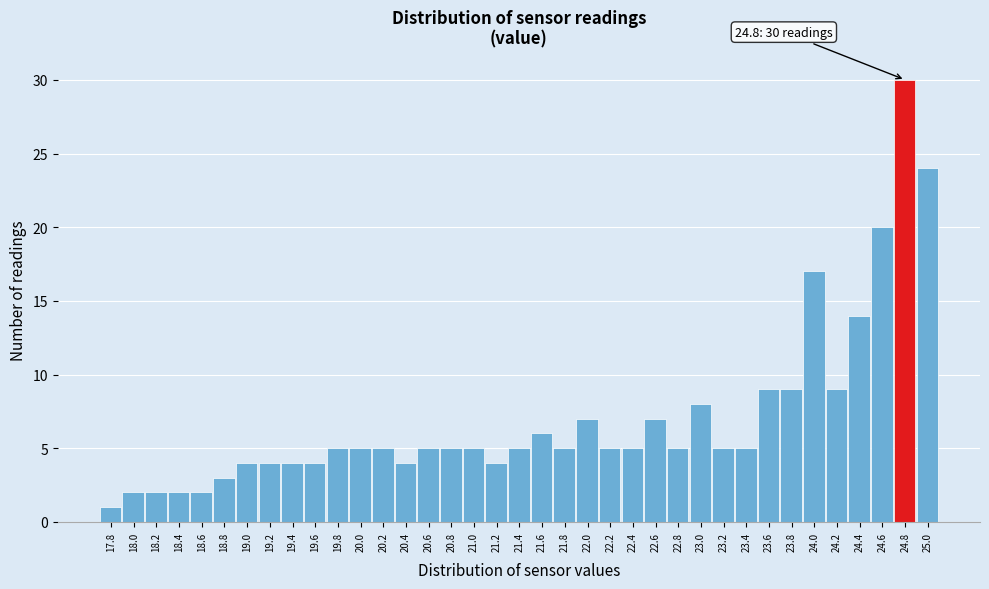

Over which range of the x-axis is the bar tallest?

24.7 to 24.9